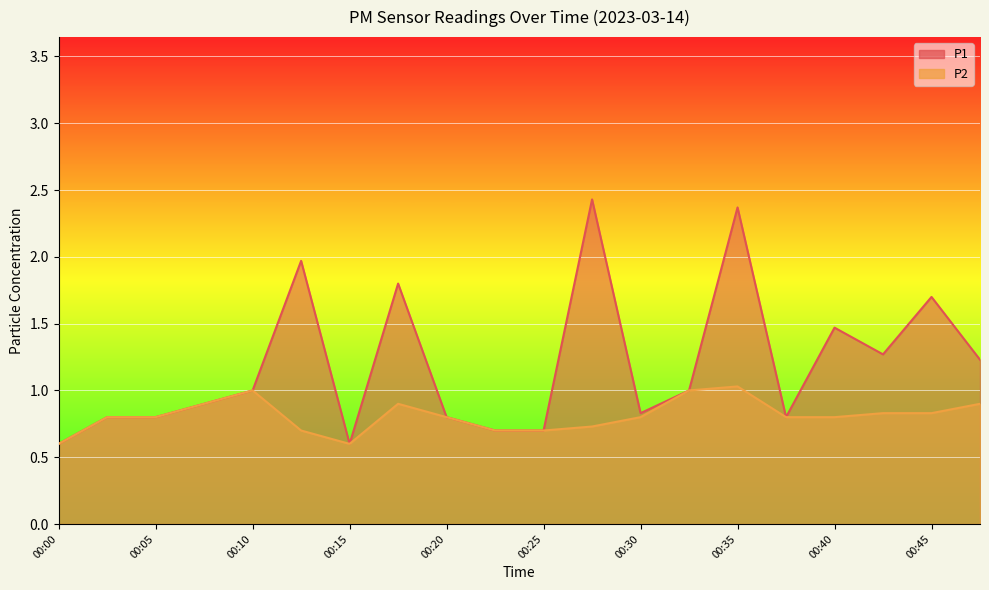

Which series has the largest total across all categories?

P1